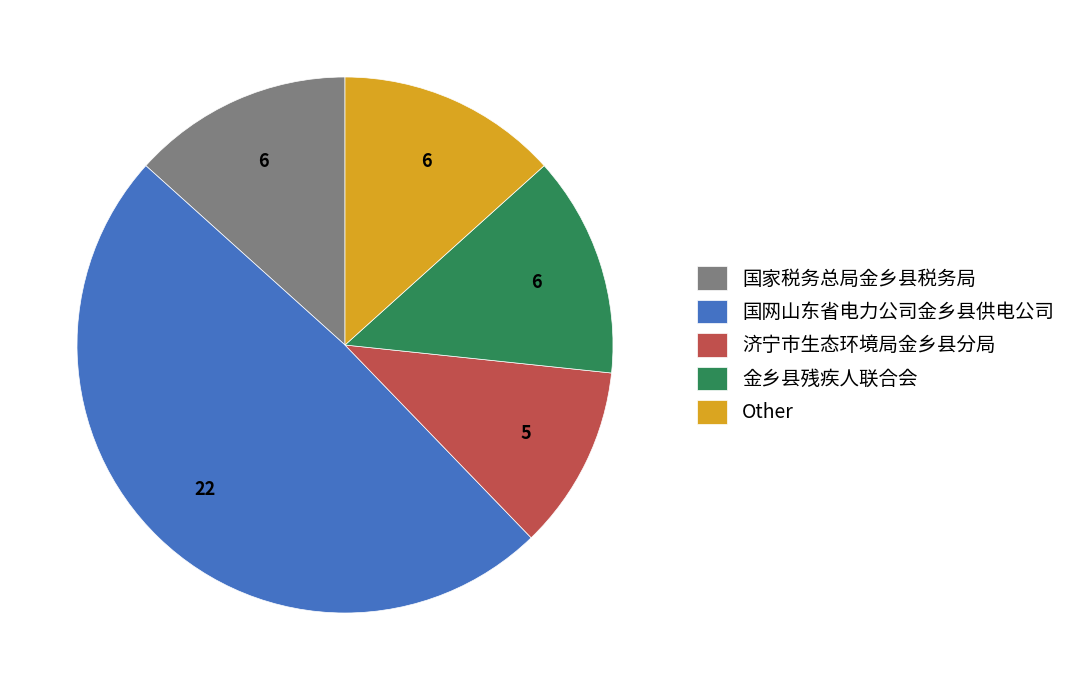

Is the sum of 济宁市生态环境局金乡县分局 and Other greater than half?

No